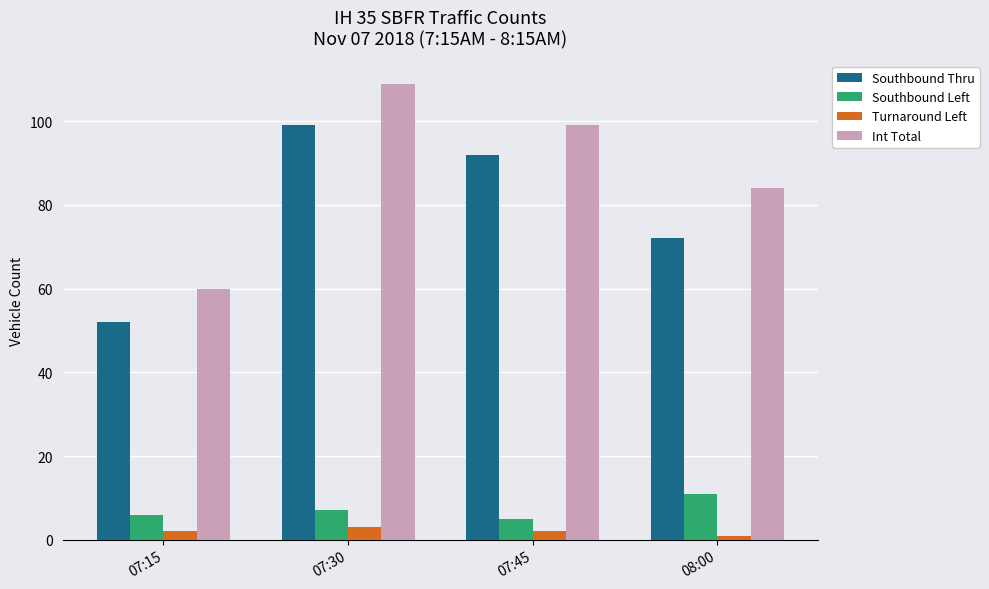

What is the sum of the Turnaround Left values at 08:00 and 07:15?

3